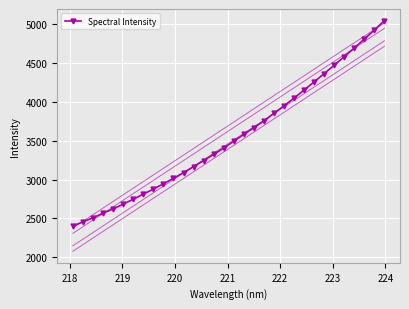

True or false: the data has more than 1 interior local peaks.

False